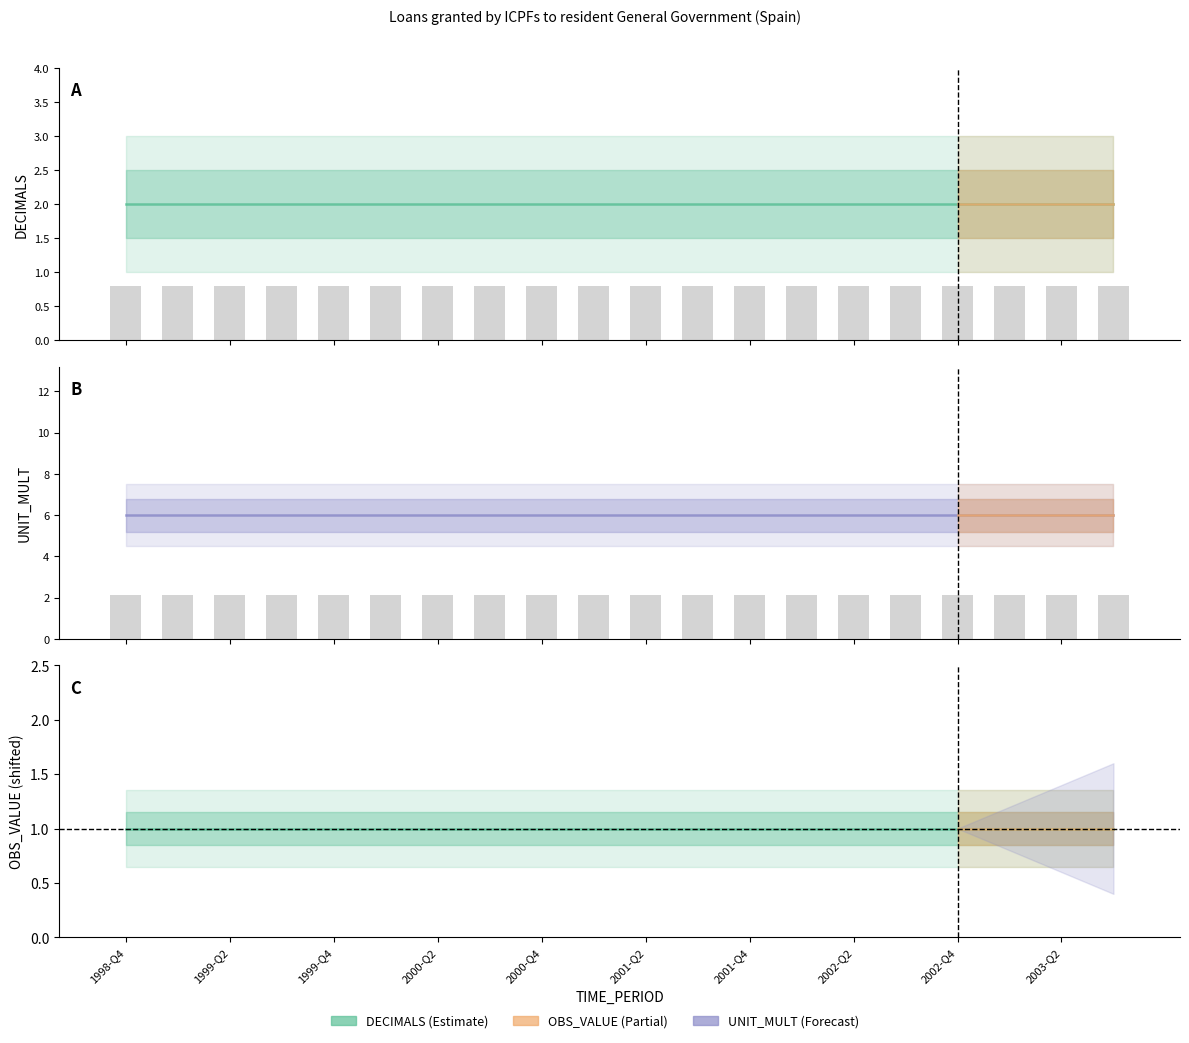

At which category is the sum across all series the highest?

1998-Q4